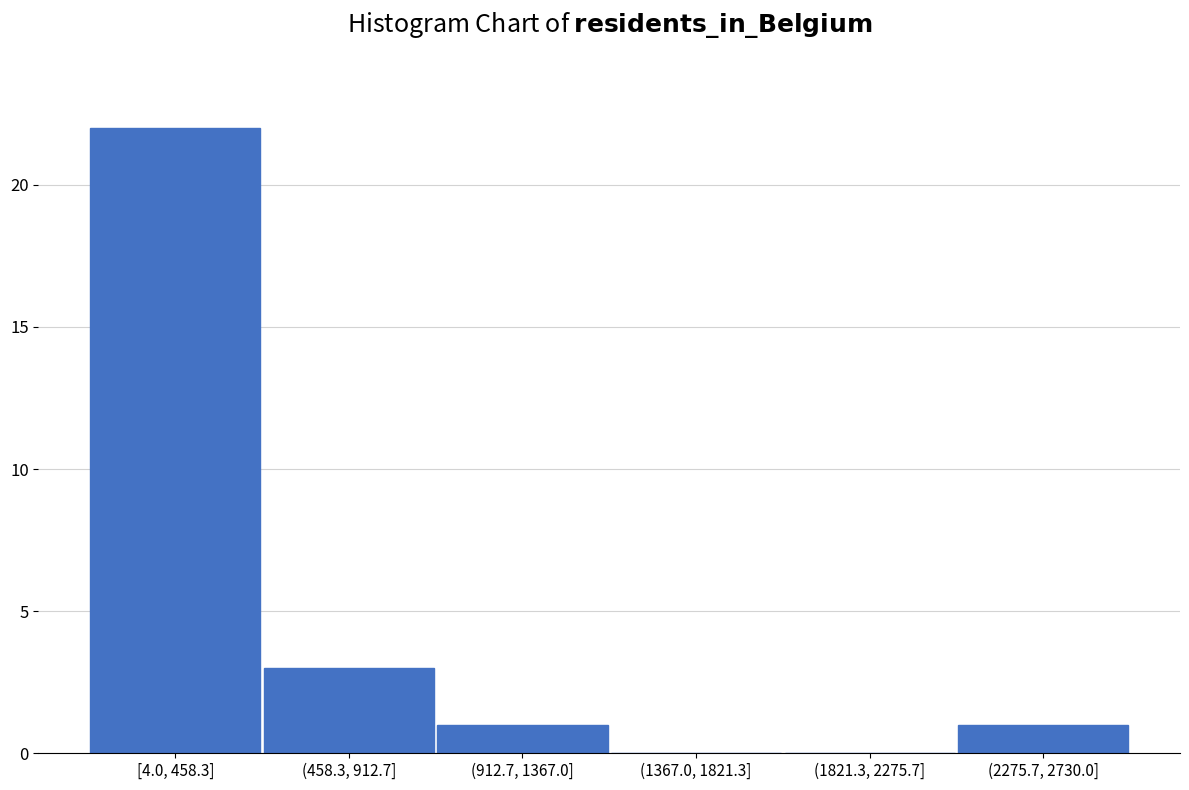

Reading left to right, transcribe all the data shown in this chart.

[4.0, 458.3]=22	(458.3, 912.7]=3	(912.7, 1367.0]=1	(1367.0, 1821.3]=0	(1821.3, 2275.7]=0	(2275.7, 2730.0]=1